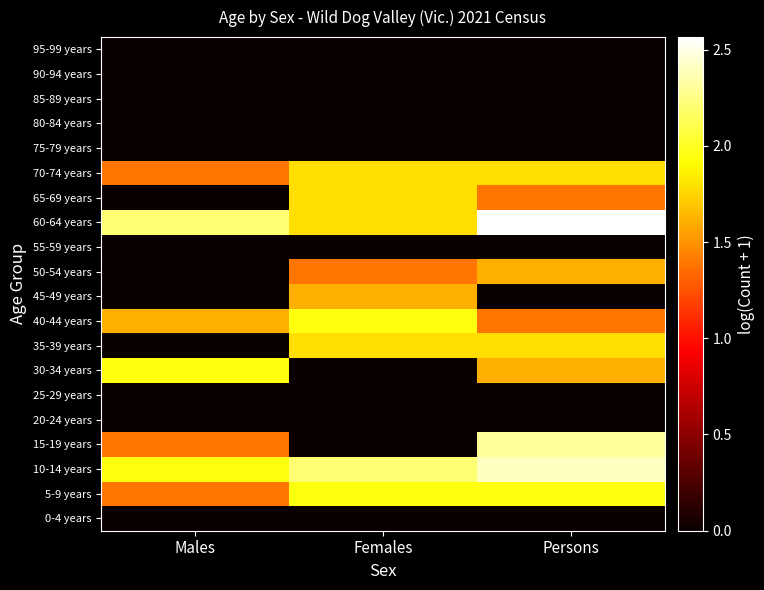

Which category has the highest value across all series?

Persons